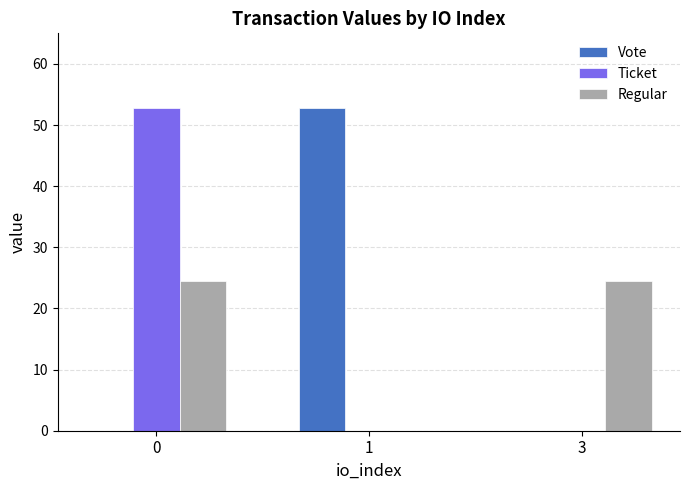

What is the highest value of the Regular series?

24.5